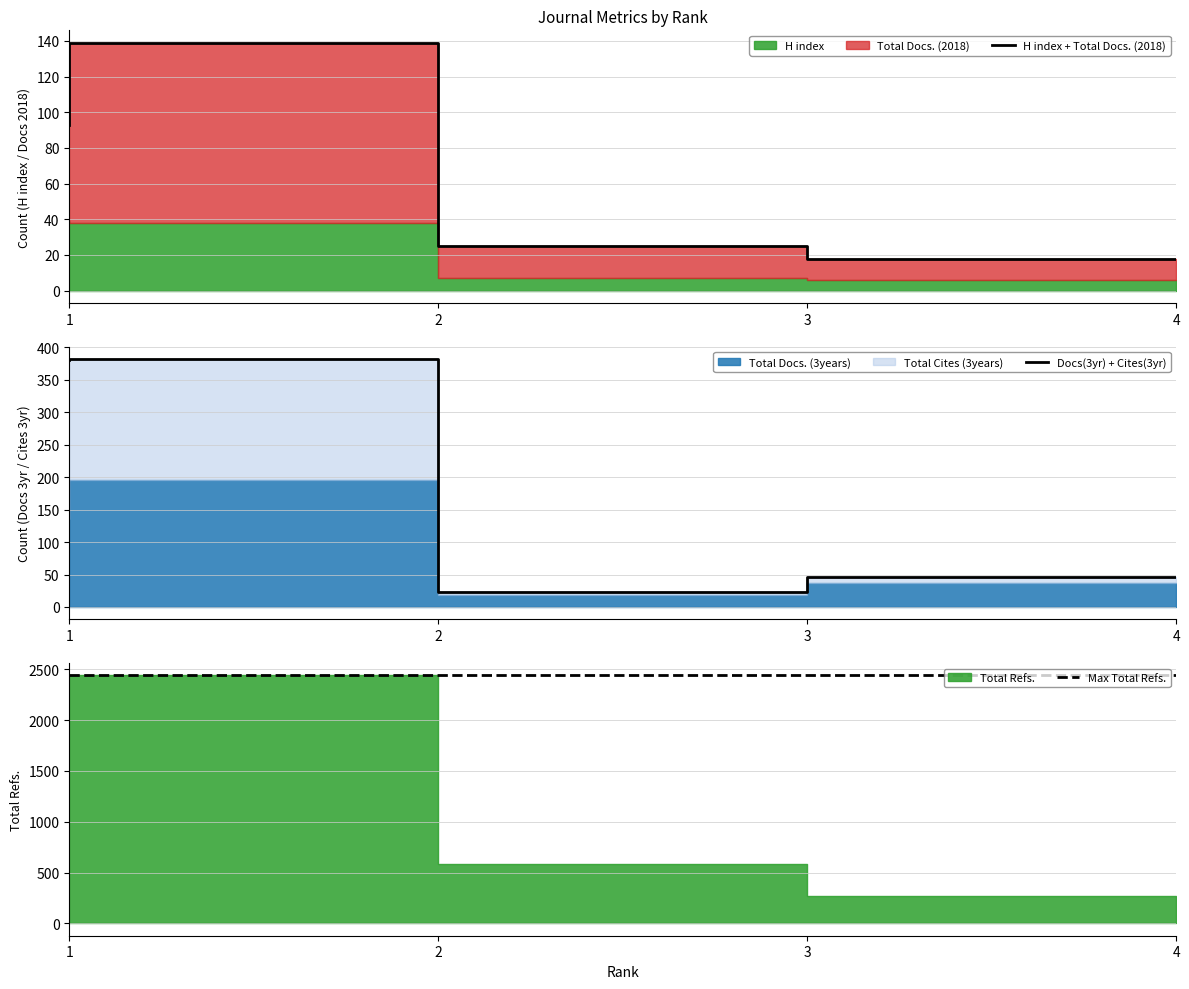

How many lines are shown in the chart?

3